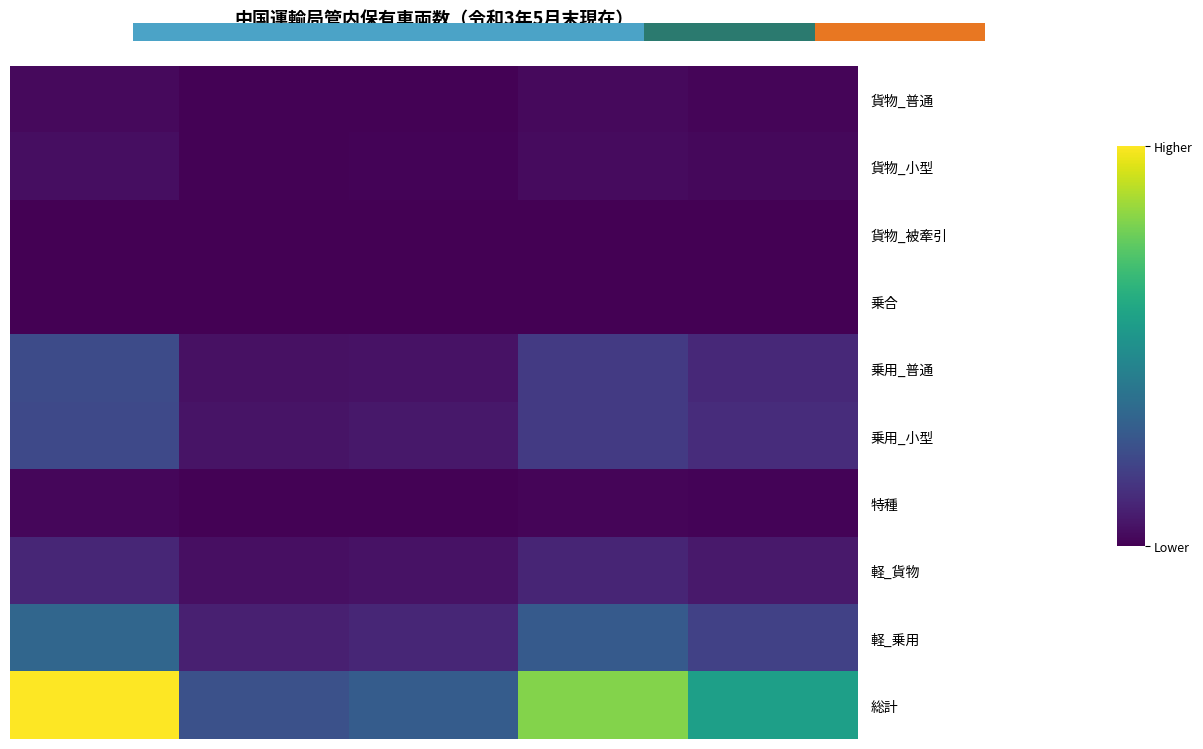

Which series has the largest total across all categories?

総計